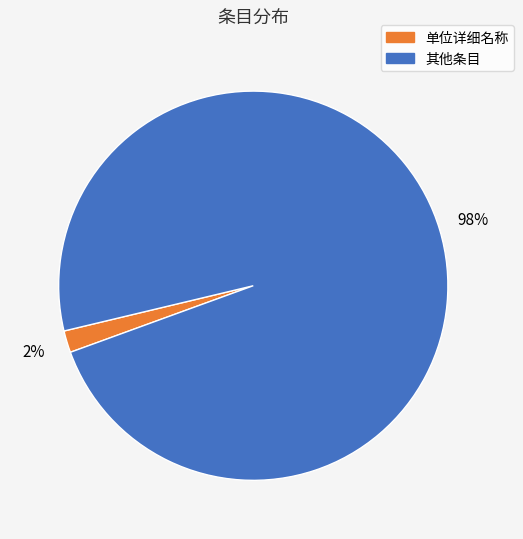

To the nearest percent, what is the difference between the largest and smallest slice percentages?

96%